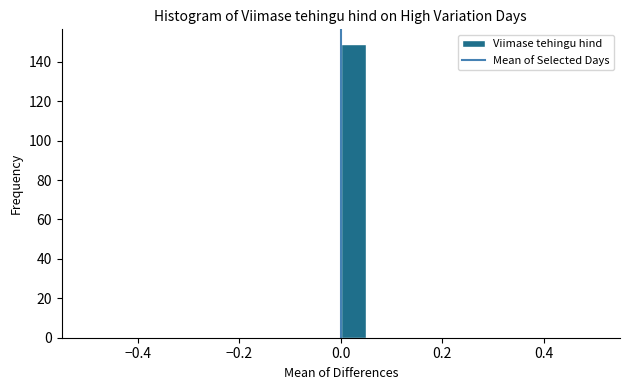

Read against the x-axis, roughly where is the centre of the tallest bar?

0.02